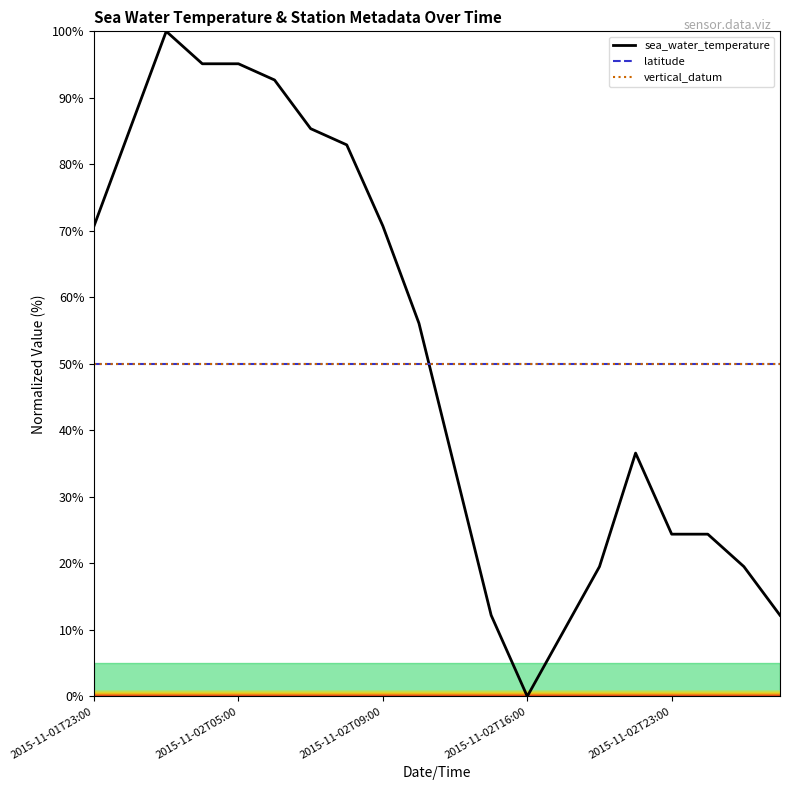

Reading left to right, extract all data points from this chart.

sea_water_temperature: 70.7	85.4	100.0	95.1	95.1	92.7	85.4	82.9	70.7	56.1	34.1	12.2	0.0	9.8	19.5	36.6	24.4	24.4	19.5	12.2
latitude: 50.0	50.0	50.0	50.0	50.0	50.0	50.0	50.0	50.0	50.0	50.0	50.0	50.0	50.0	50.0	50.0	50.0	50.0	50.0	50.0
vertical_datum: 50.0	50.0	50.0	50.0	50.0	50.0	50.0	50.0	50.0	50.0	50.0	50.0	50.0	50.0	50.0	50.0	50.0	50.0	50.0	50.0